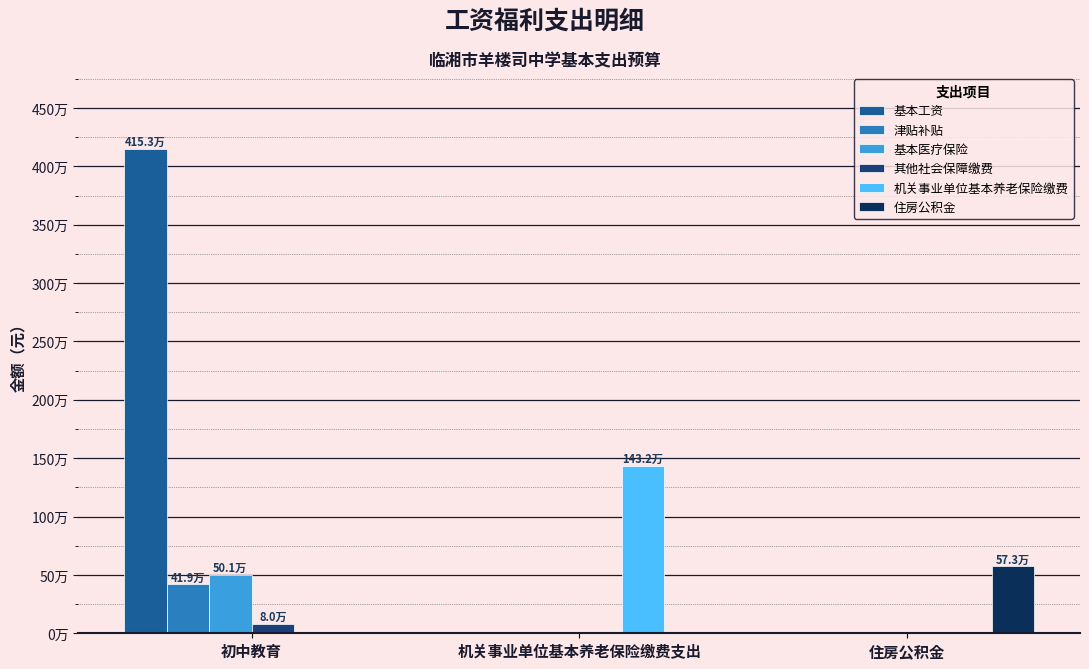

At which label is 基本医疗保险 closest to 250551?

机关事业单位基本养老保险缴费支出